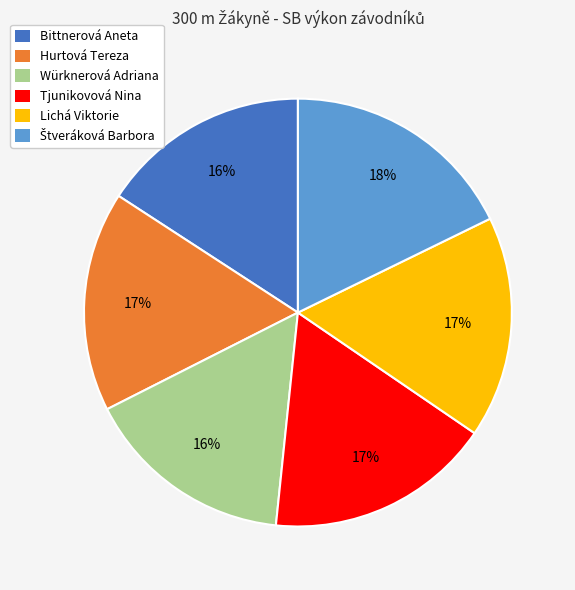

Approximately how many times larger is the value at Hurtová Tereza compared to Bittnerová Aneta?

1.1